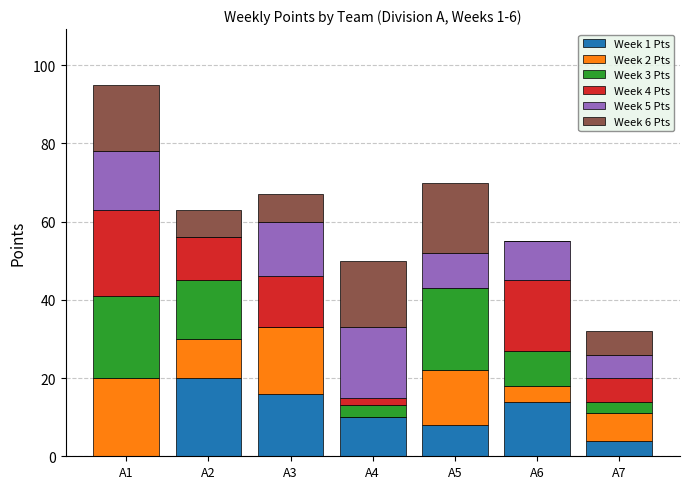

At which category is the sum across all series the highest?

A1